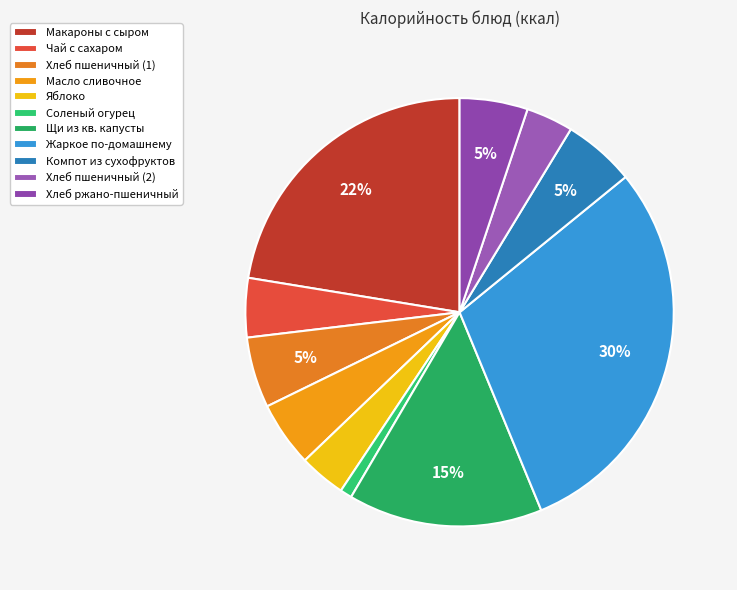

What percentage is the Хлеб пшеничный (1) slice, to the nearest percent?

5%